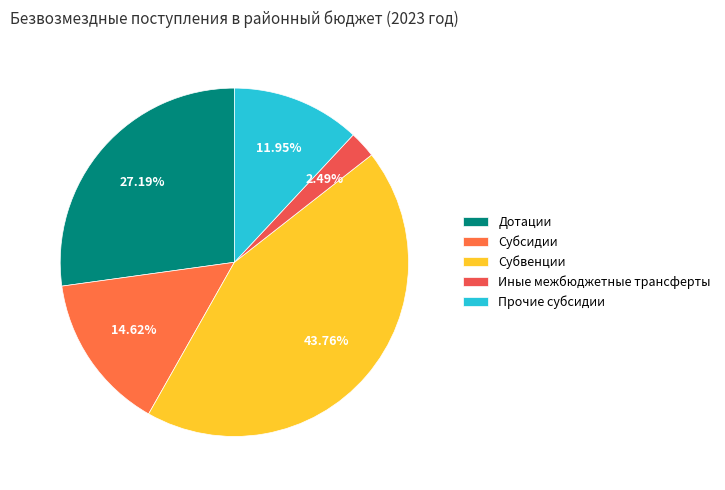

Rank the categories by value from highest to lowest.

Субвенции, Дотации, Субсидии, Прочие субсидии, Иные межбюджетные трансферты